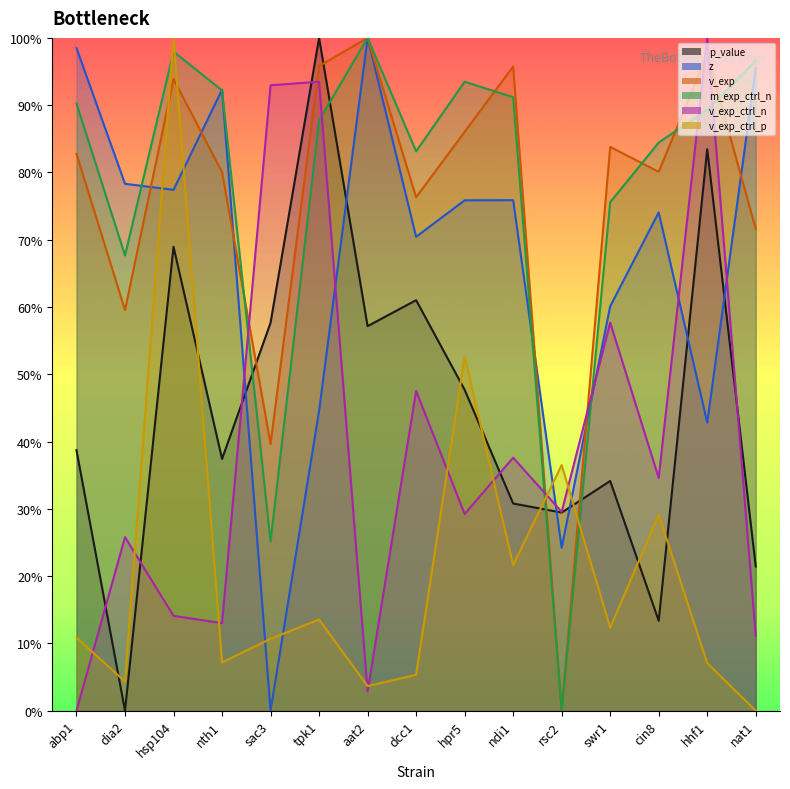

At rsc2, list the series in order from smallest to largest.

v_exp, m_exp_ctrl_n, z, p_value, v_exp_ctrl_n, v_exp_ctrl_p